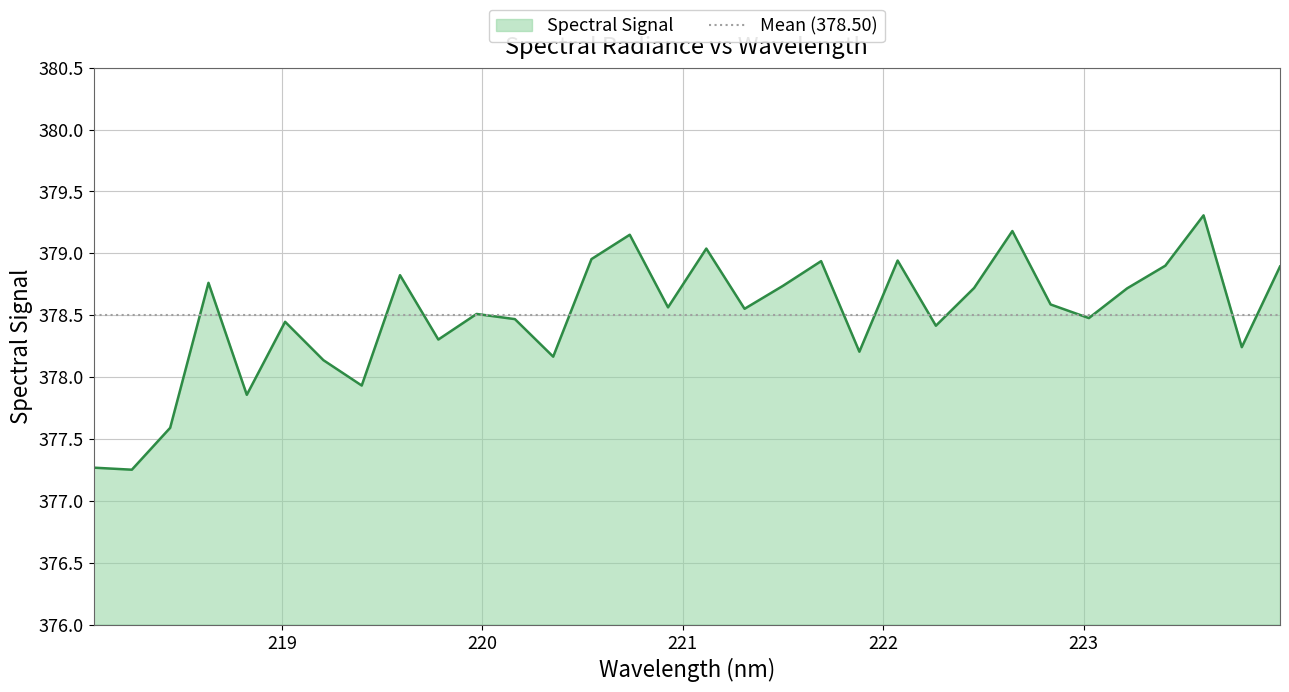

Which label corresponds to the smallest value in the chart?

218.2508